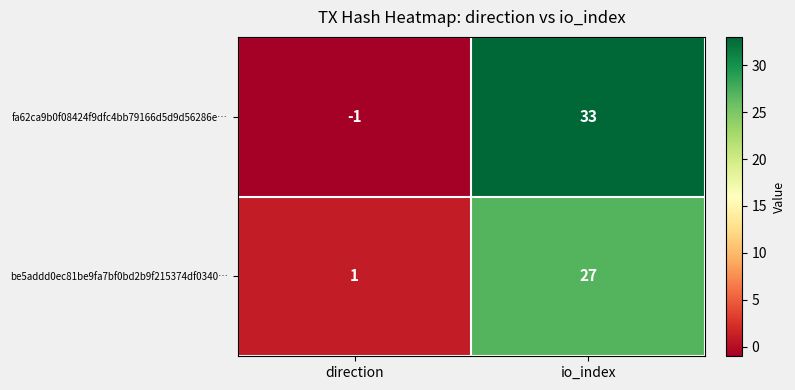

At io_index, list the series in order from smallest to largest.

be5addd0ec81be9fa7bf0bd2b9f215374df0340…, fa62ca9b0f08424f9dfc4bb79166d5d9d56286e…